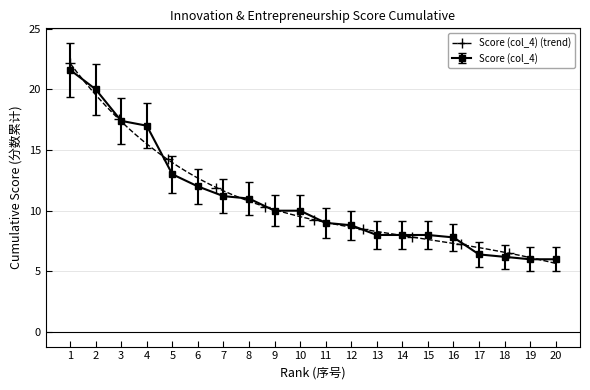

What is the sum of the values at 5 and 15?

21.0